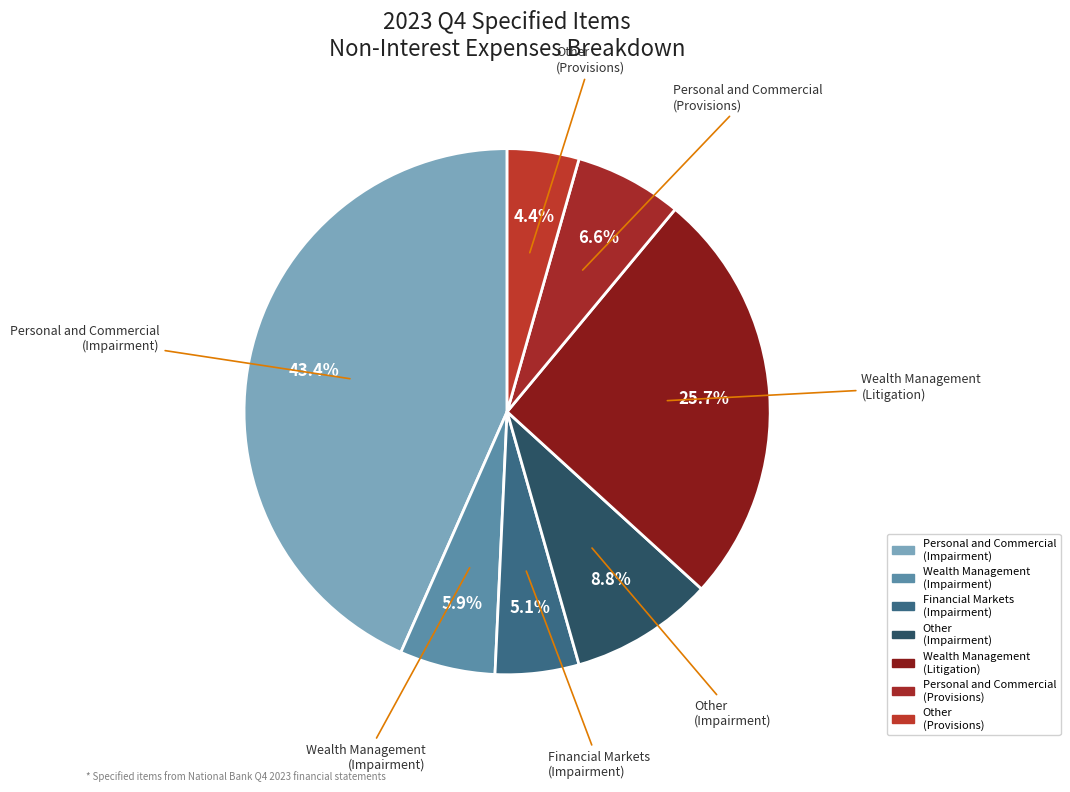

Rank the categories by value from highest to lowest.

Personal and Commercial (Impairment), Wealth Management (Litigation), Other (Impairment), Personal and Commercial (Provisions), Wealth Management (Impairment), Financial Markets (Impairment), Other (Provisions)